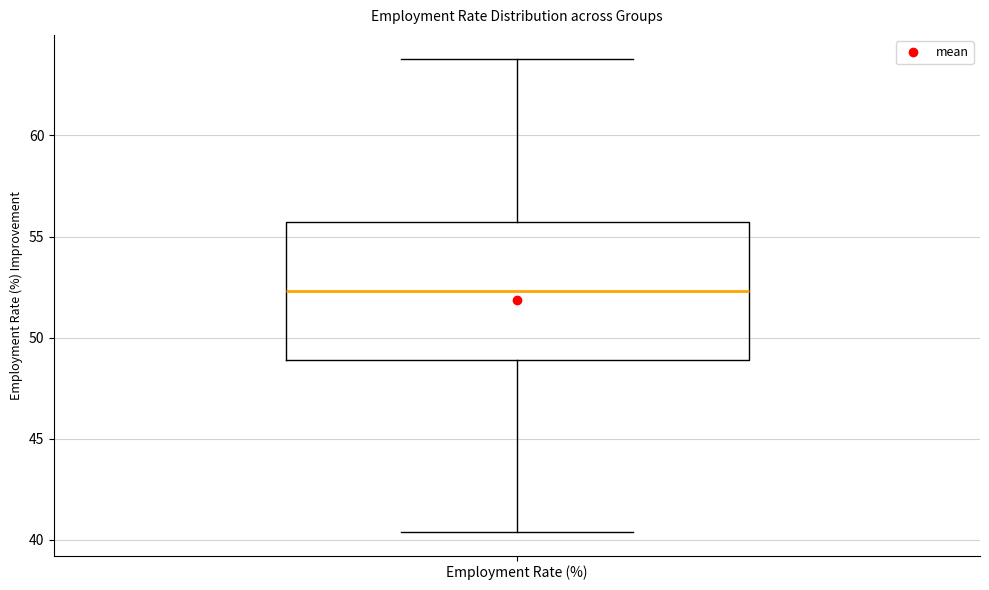

Where is the upper edge of the box for Employment Rate (%) on the y-axis? The values are not printed on the chart, so give them approximately, as read against the axis.

55.5